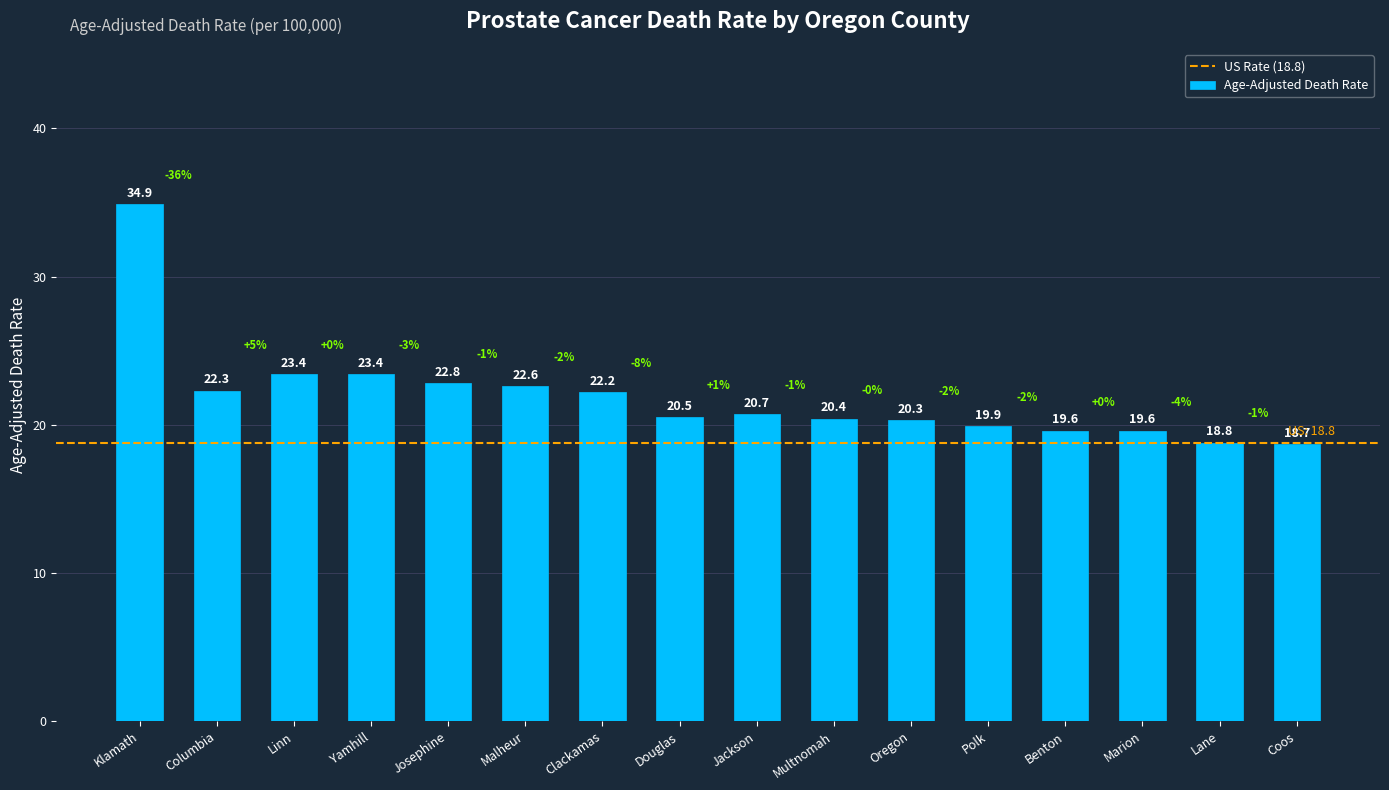

What is the value of the 2nd bar from the left?

22.3